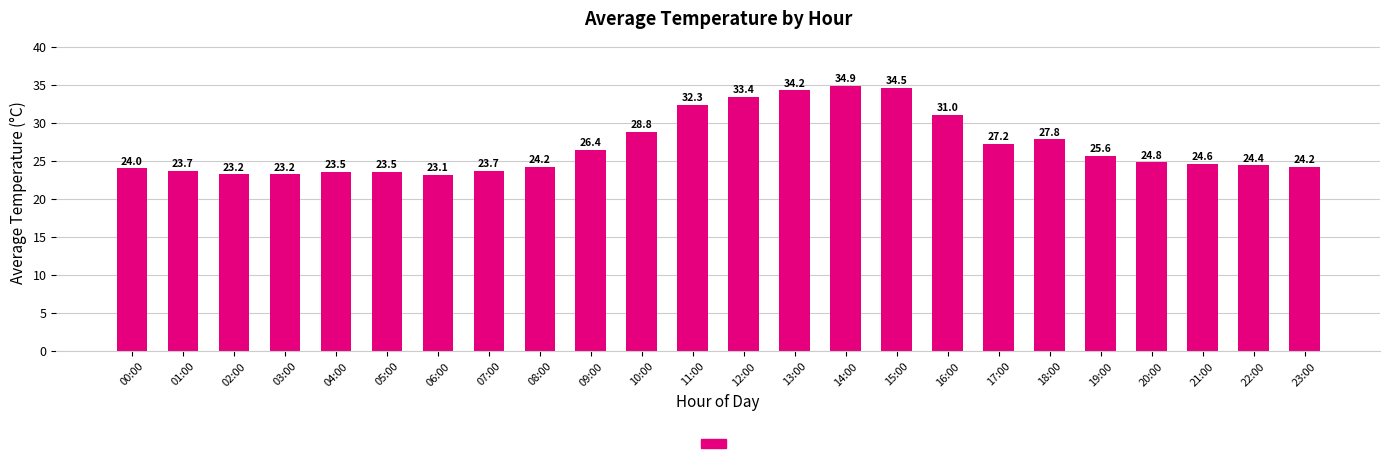

The chart shows a value of 23.7 at 07:00. True or false?

True